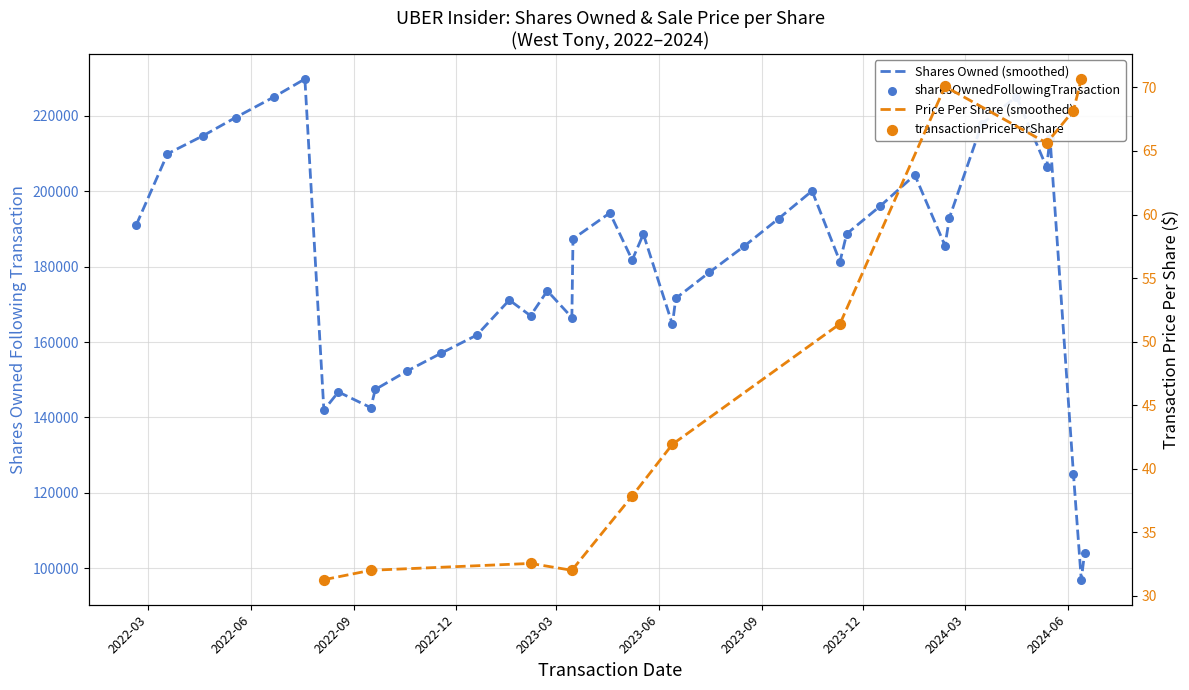

What is the change in value from 2023-11-10 to 2024-04-16?

+43749